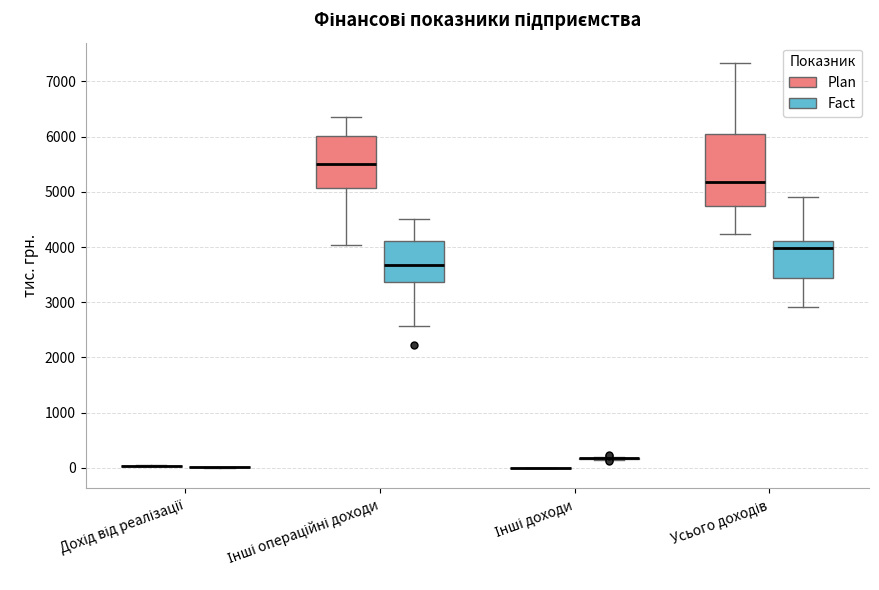

Which box is the tallest, from its lower edge to its upper edge?

Усього доходів (Plan)